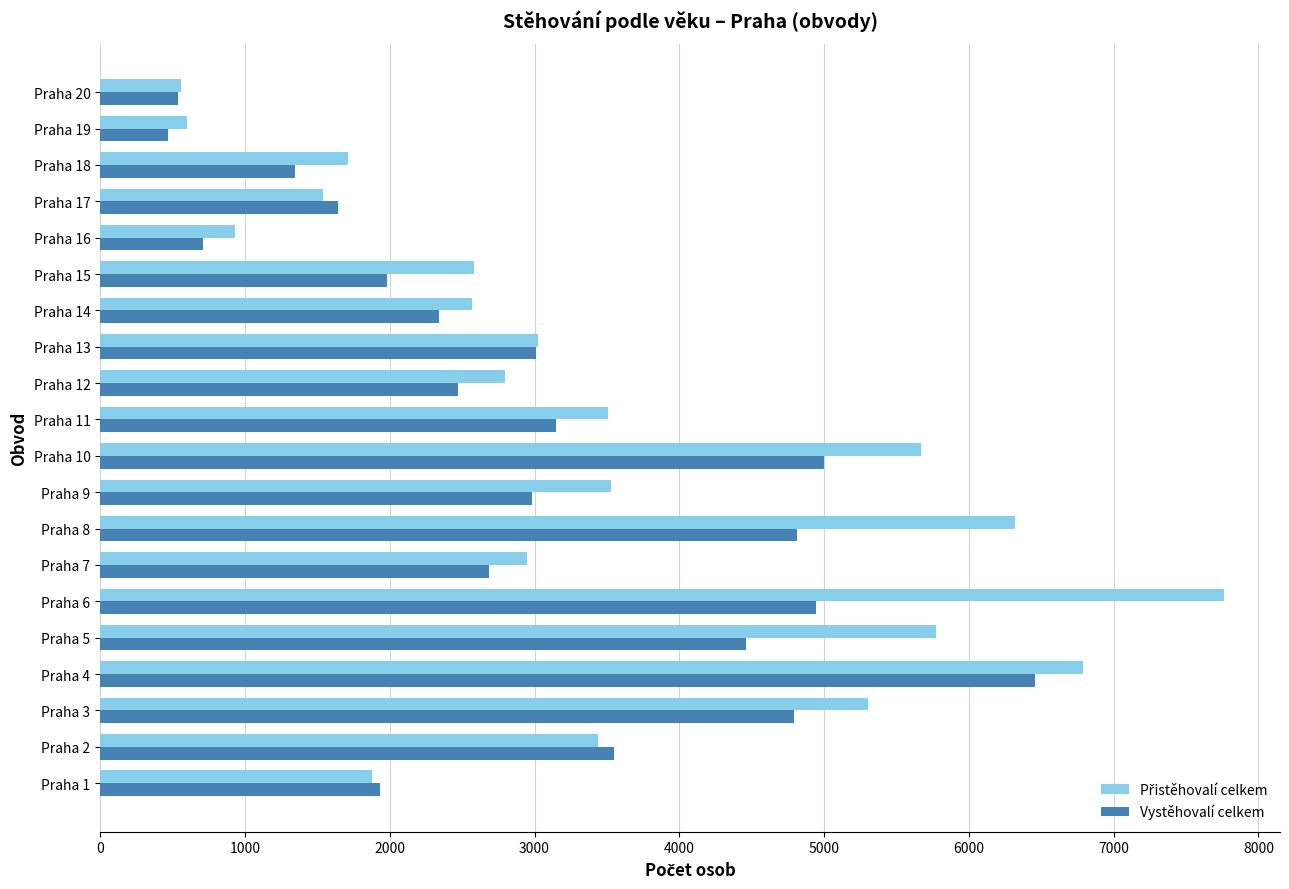

What is the average value of the Vystěhovalí celkem series?

2965